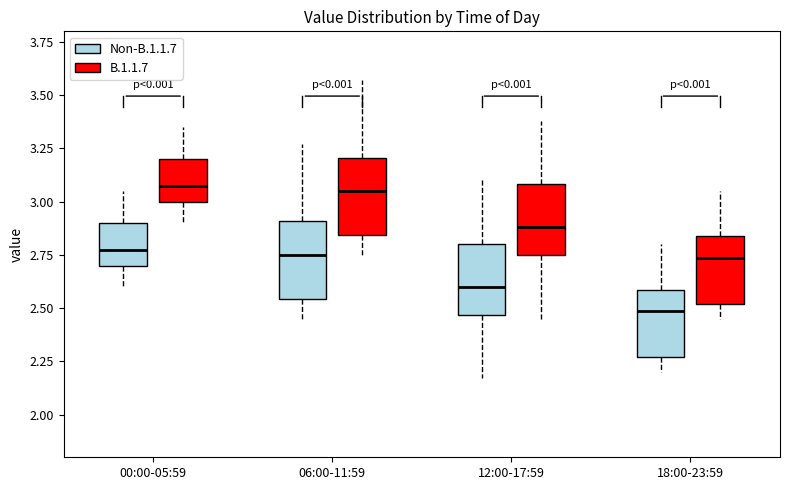

Reading left to right, read every box against the y-axis: the position of its median line, the range the box covers, and the ends of its whiskers. The values are not printed on the chart, so give them approximately, as read against the axis.

00:00-05:59 (Non-B.1.1.7): median 2.80, box 2.70 to 2.90, whiskers 2.60 to 3.05
00:00-05:59 (B.1.1.7): median 3.10, box 3.00 to 3.20, whiskers 2.90 to 3.35
06:00-11:59 (Non-B.1.1.7): median 2.75, box 2.55 to 2.90, whiskers 2.45 to 3.25
06:00-11:59 (B.1.1.7): median 3.05, box 2.85 to 3.20, whiskers 2.75 to 3.55
12:00-17:59 (Non-B.1.1.7): median 2.60, box 2.45 to 2.80, whiskers 2.15 to 3.10
12:00-17:59 (B.1.1.7): median 2.90, box 2.75 to 3.10, whiskers 2.45 to 3.40
18:00-23:59 (Non-B.1.1.7): median 2.50, box 2.25 to 2.60, whiskers 2.20 to 2.80
18:00-23:59 (B.1.1.7): median 2.75, box 2.50 to 2.85, whiskers 2.45 to 3.05